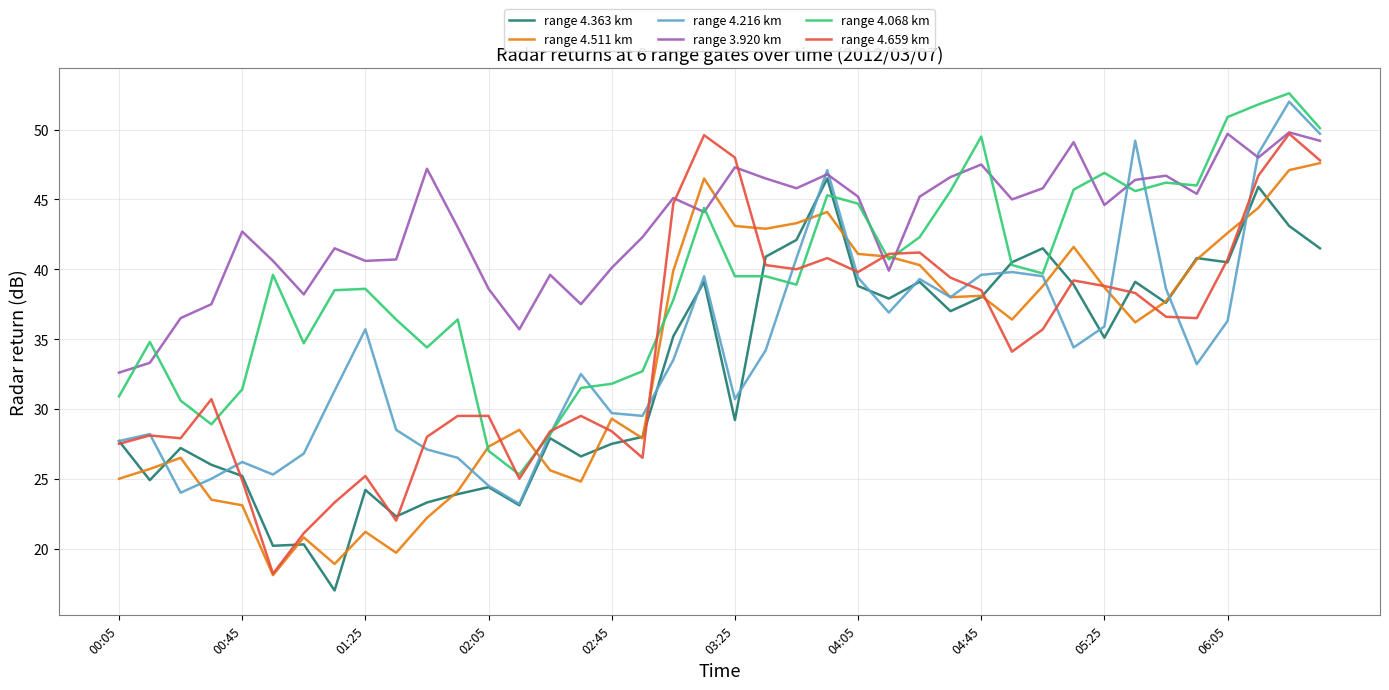

Which series has the largest total across all categories?

range 3.920 km